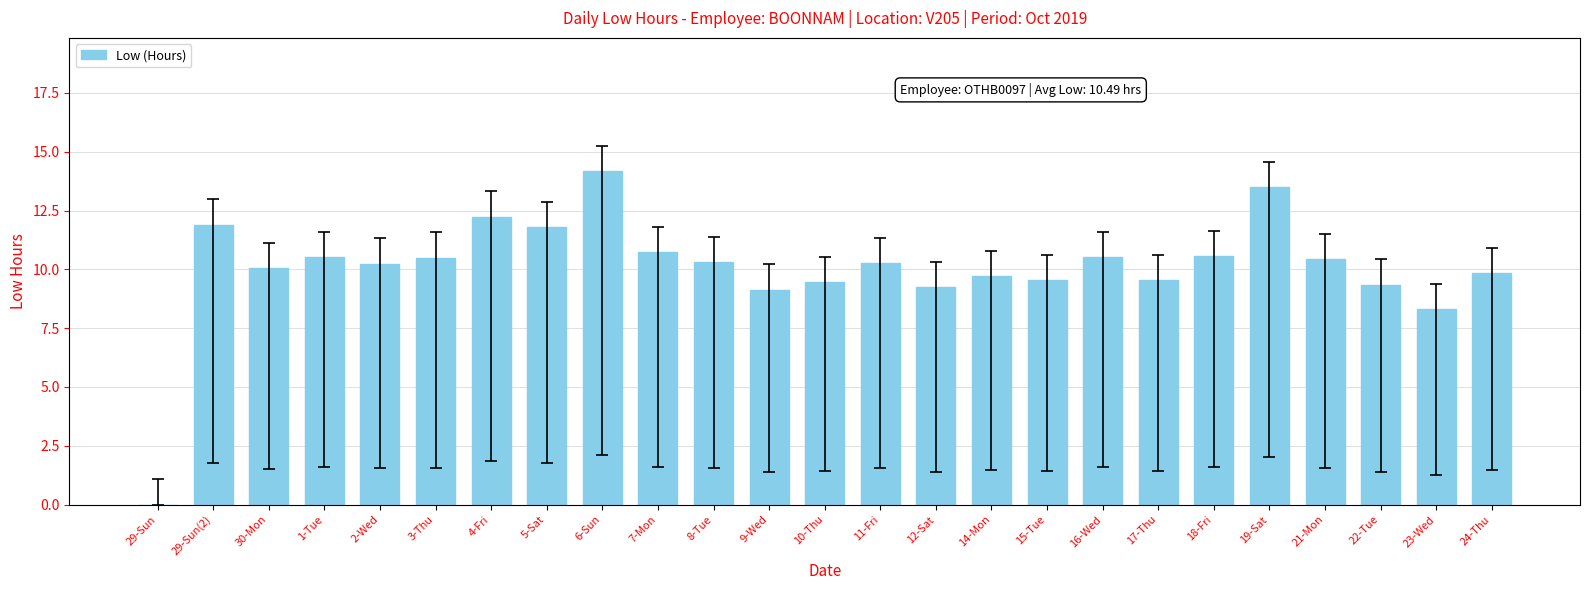

What is the sum of all values?

251.9